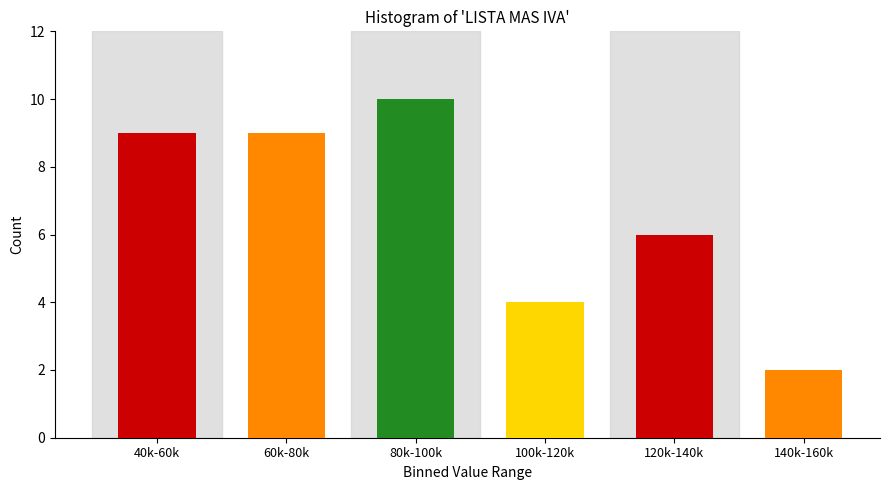

Reading right to left, transcribe all the data shown in this chart.

2	6	4	10	9	9